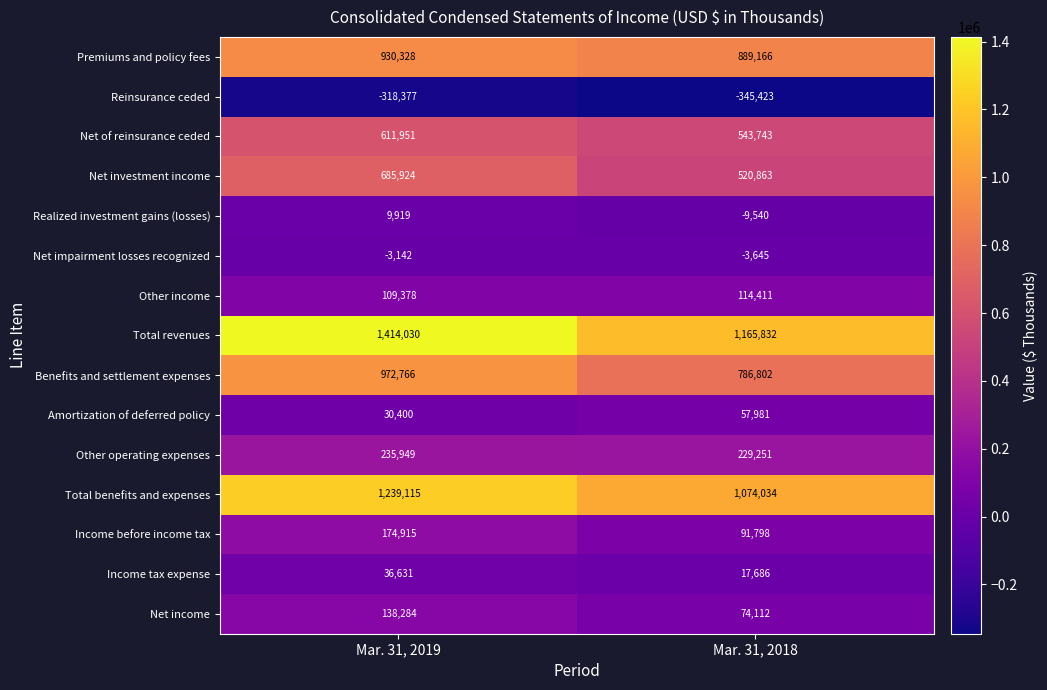

What is the sum of all Benefits and settlement expenses values?

1759568